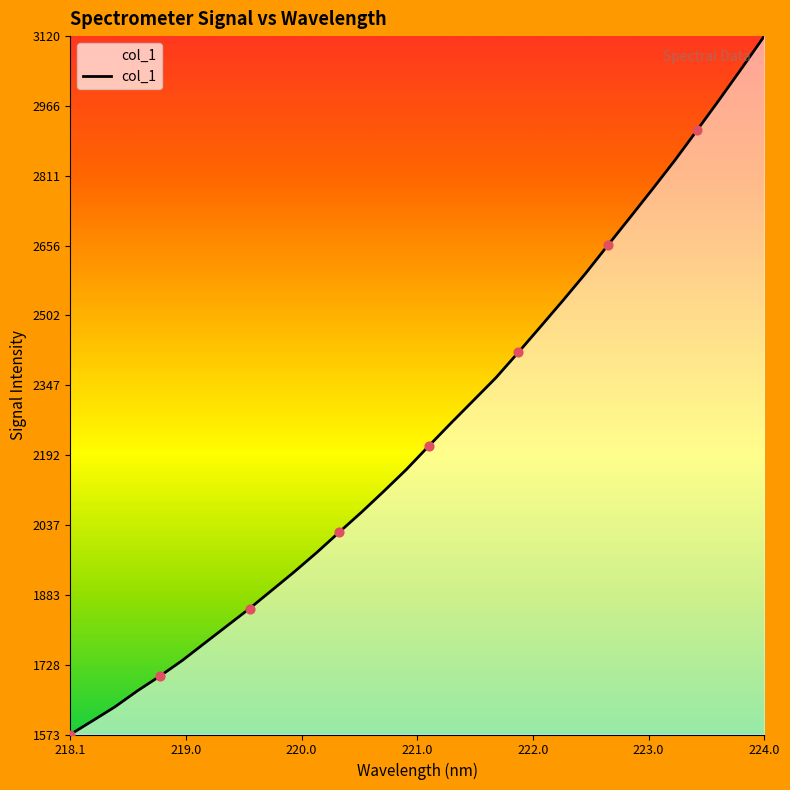

What is the maximum value shown in the chart?

3120.3